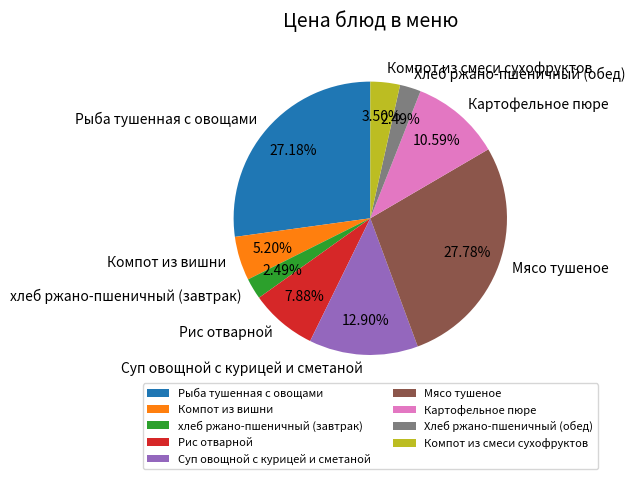

Does Компот из смеси сухофруктов account for over 50% of the chart?

No